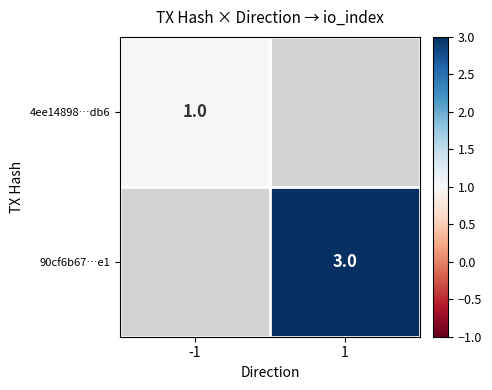

The value of 4ee14898…db6 at -1 is 1. True or false?

True